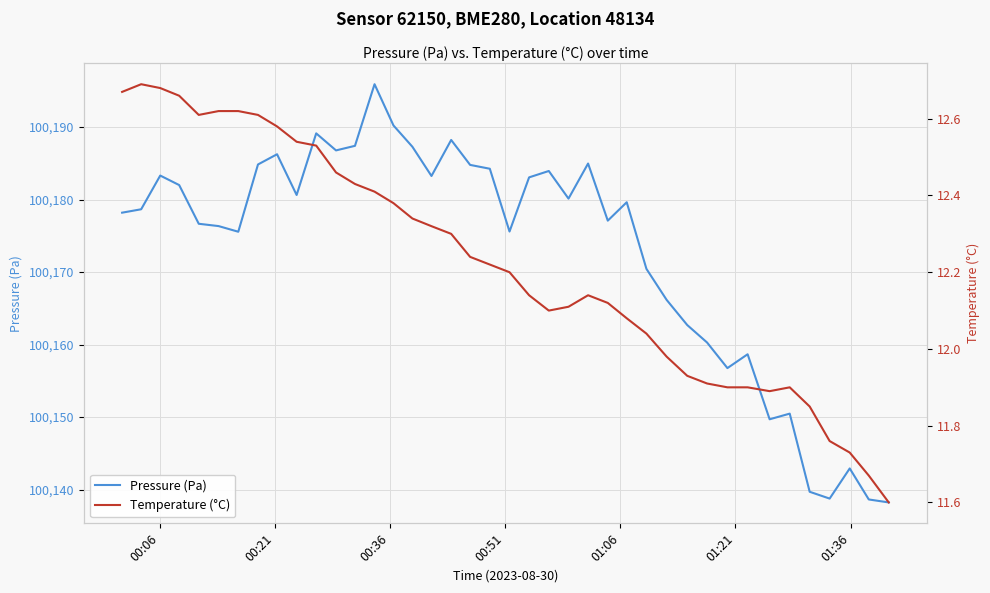

Which series has the largest total across all categories?

Pressure (Pa)